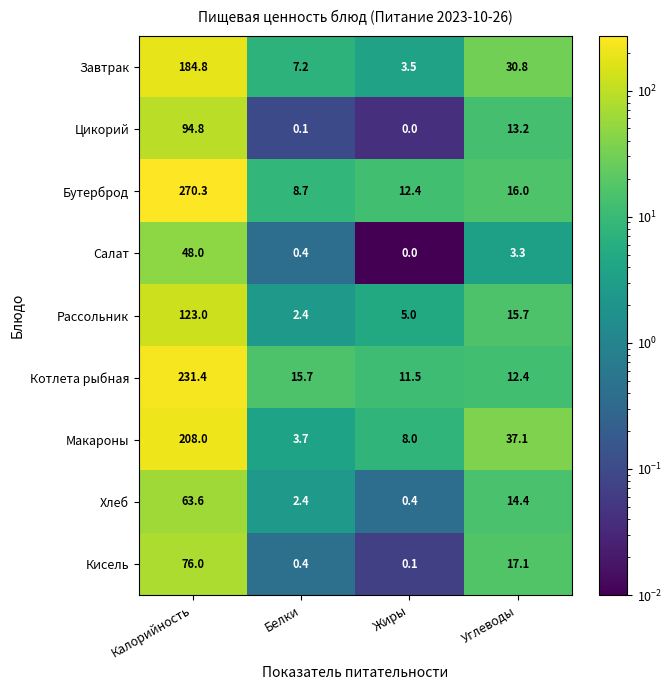

Which label corresponds to the smallest value in the chart?

Жиры